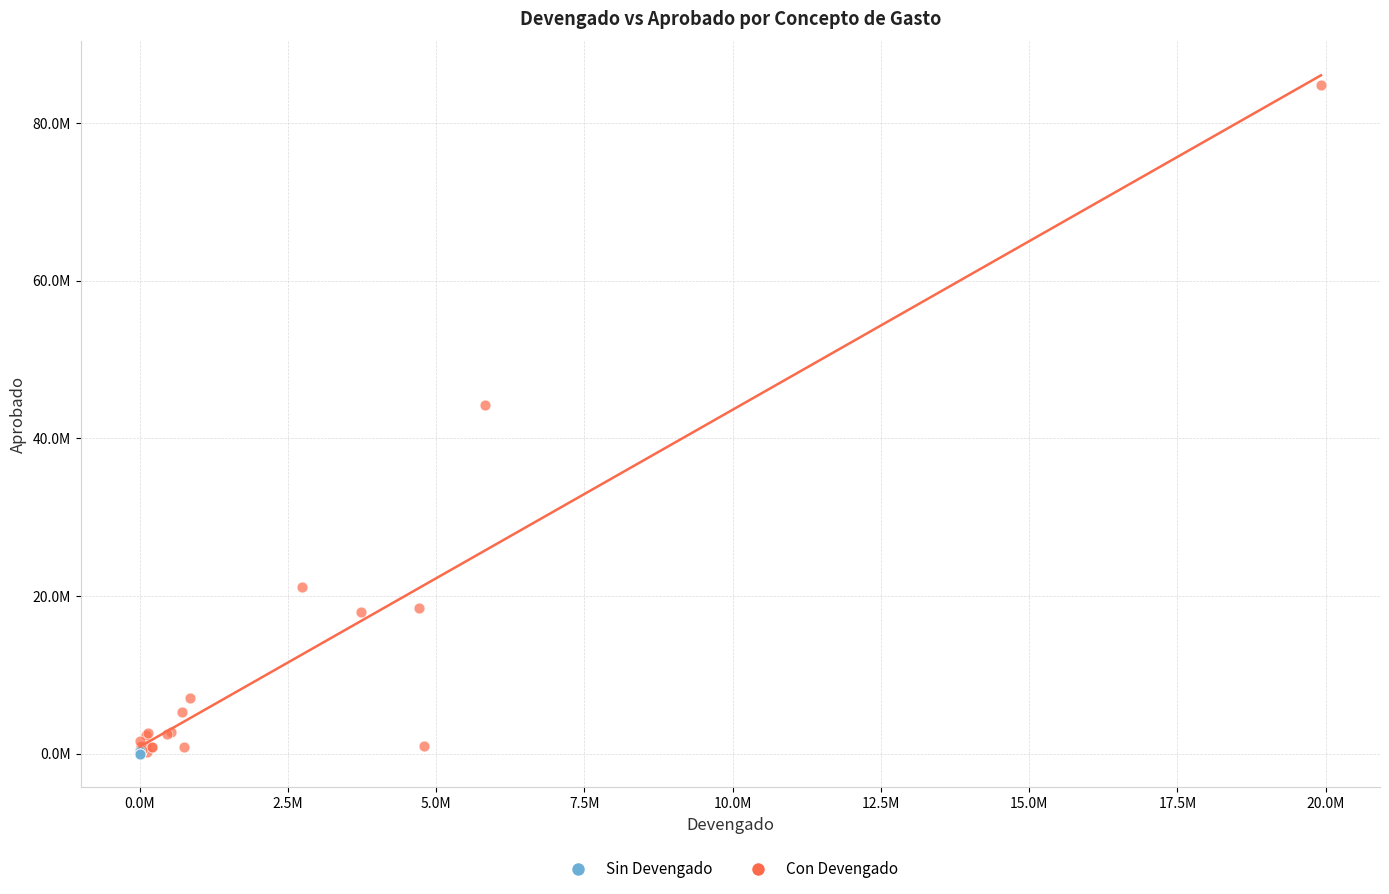

What are all the series names shown in the legend?

Sin Devengado, Con Devengado